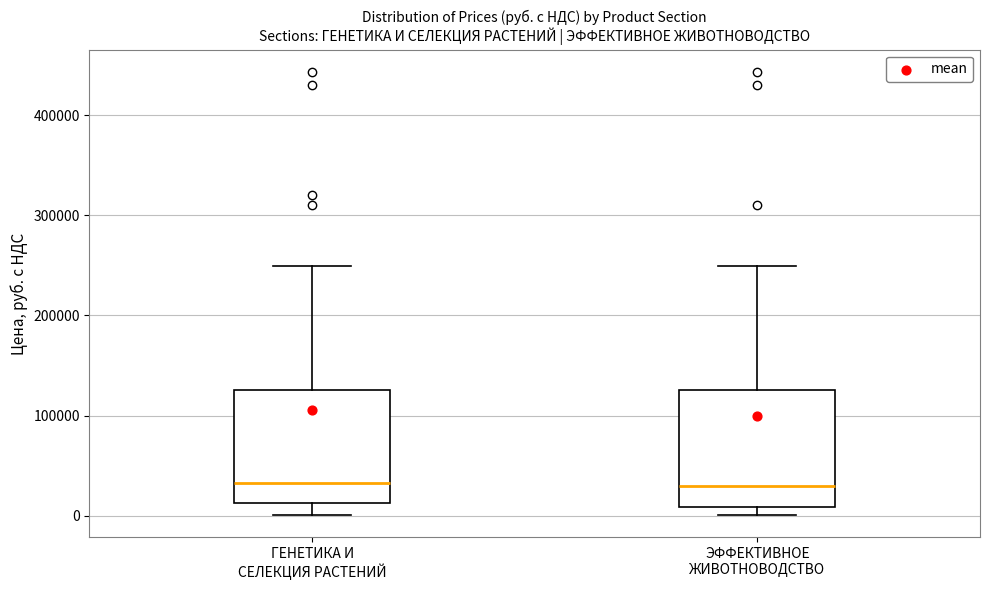

Where does the lower whisker of the box for ГЕНЕТИКА И СЕЛЕКЦИЯ РАСТЕНИЙ end on the y-axis? The values are not printed on the chart, so give them approximately, as read against the axis.

0